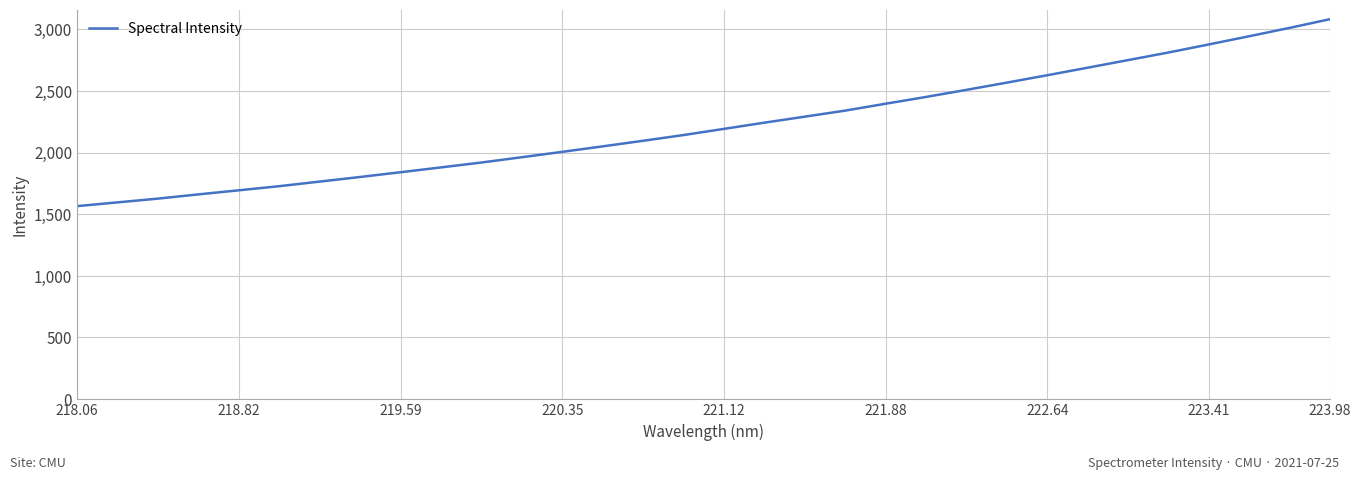

What is the sum of all values?

71133.5